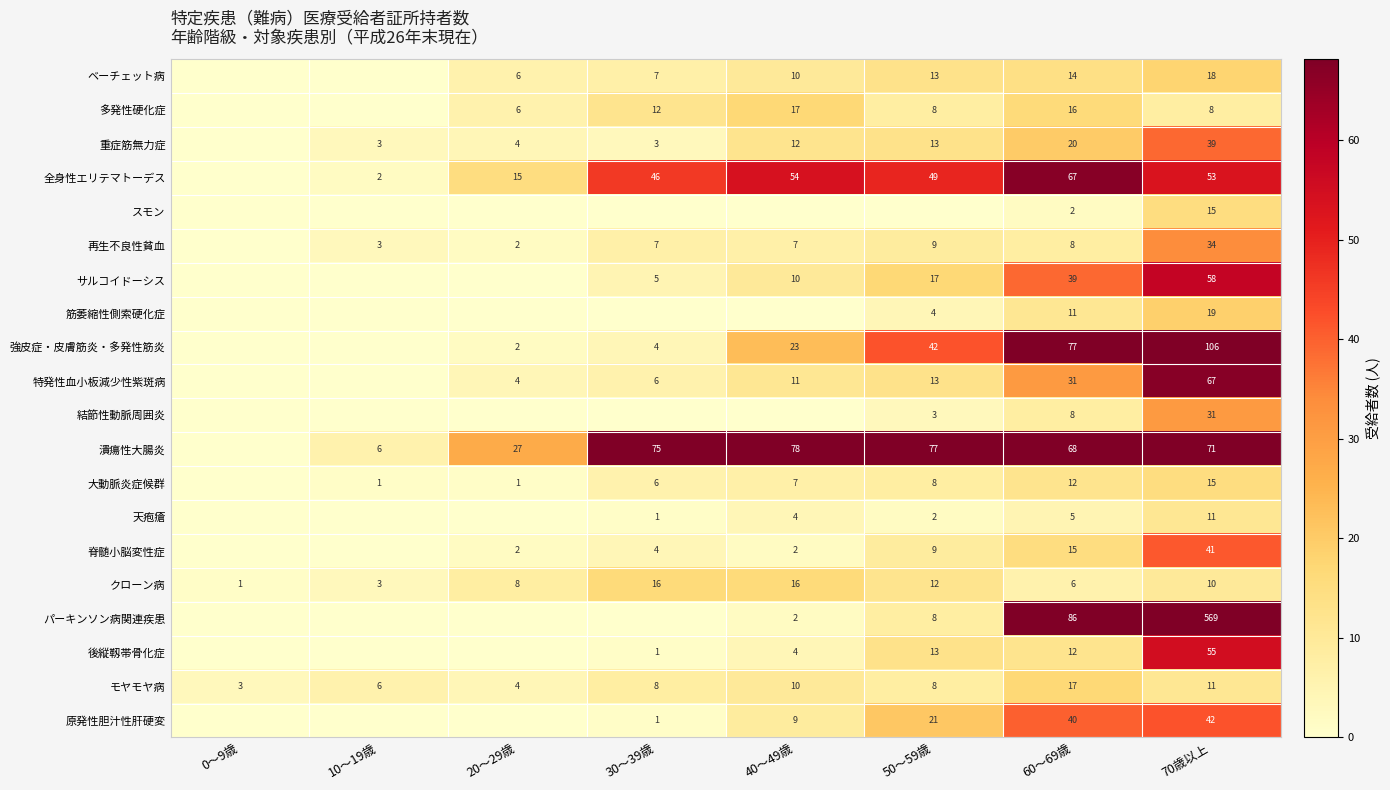

Which label corresponds to the smallest value in the chart?

0～9歳